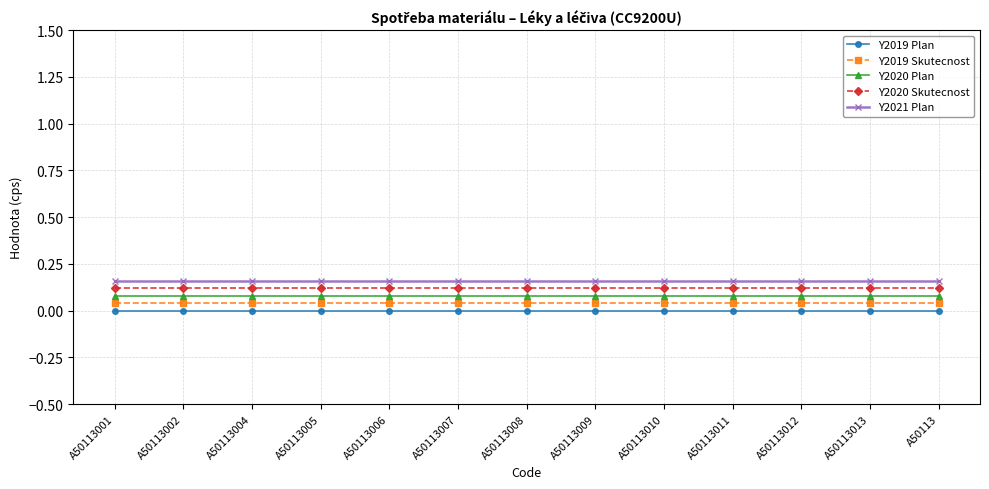

At how many categories does at least one series exceed 0?

13